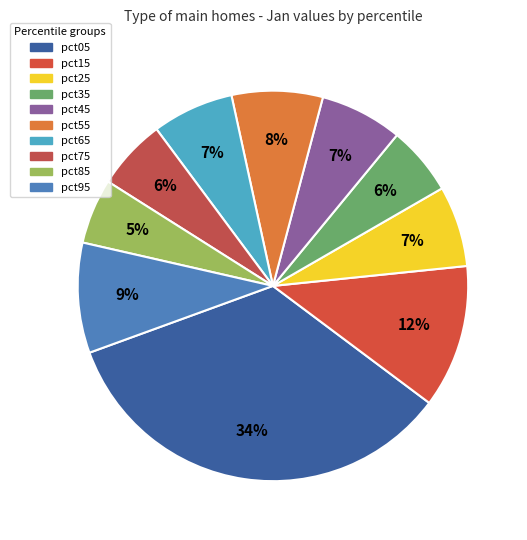

The pct25 slice represents 7% of the pie. True or false?

True